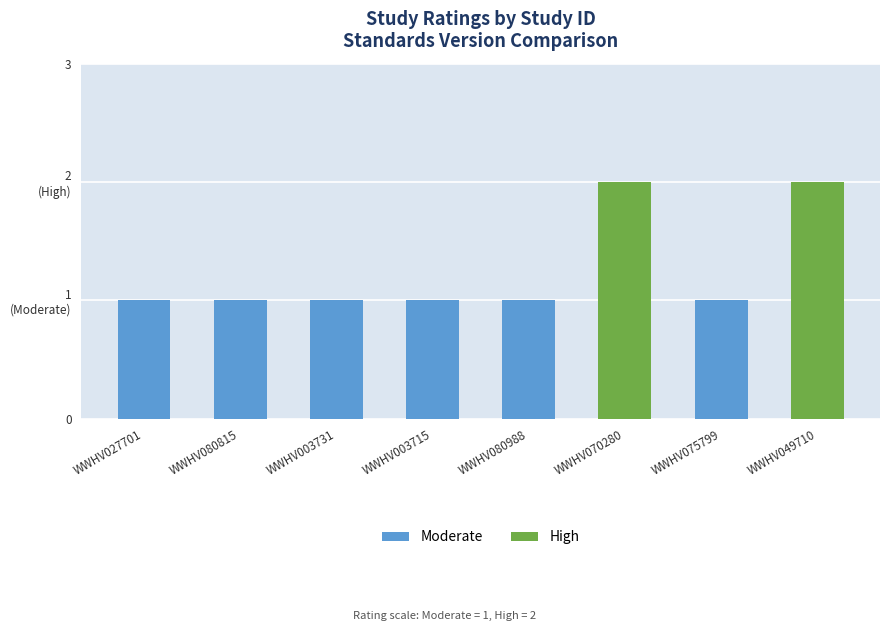

What is the label of the 2nd bar from the right?

WWHV075799